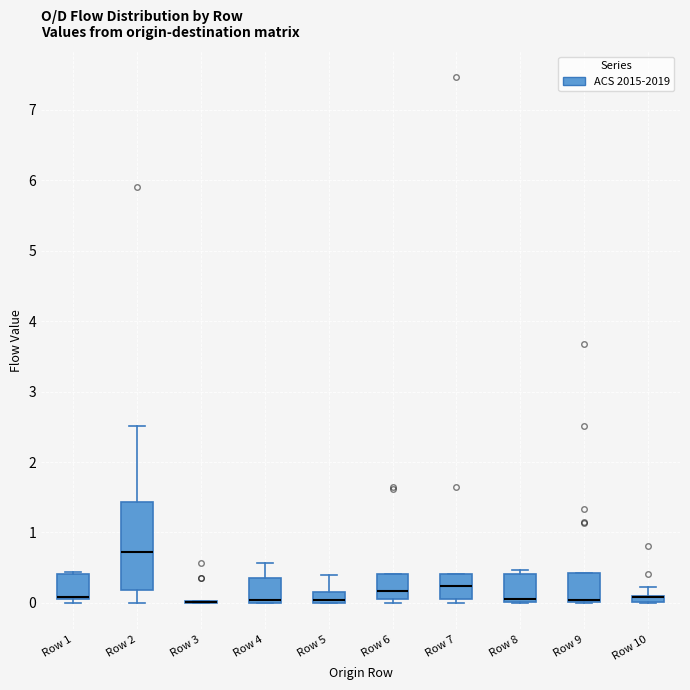

Where does the upper whisker of the box for Row 4 end on the y-axis? The values are not printed on the chart, so give them approximately, as read against the axis.

0.6